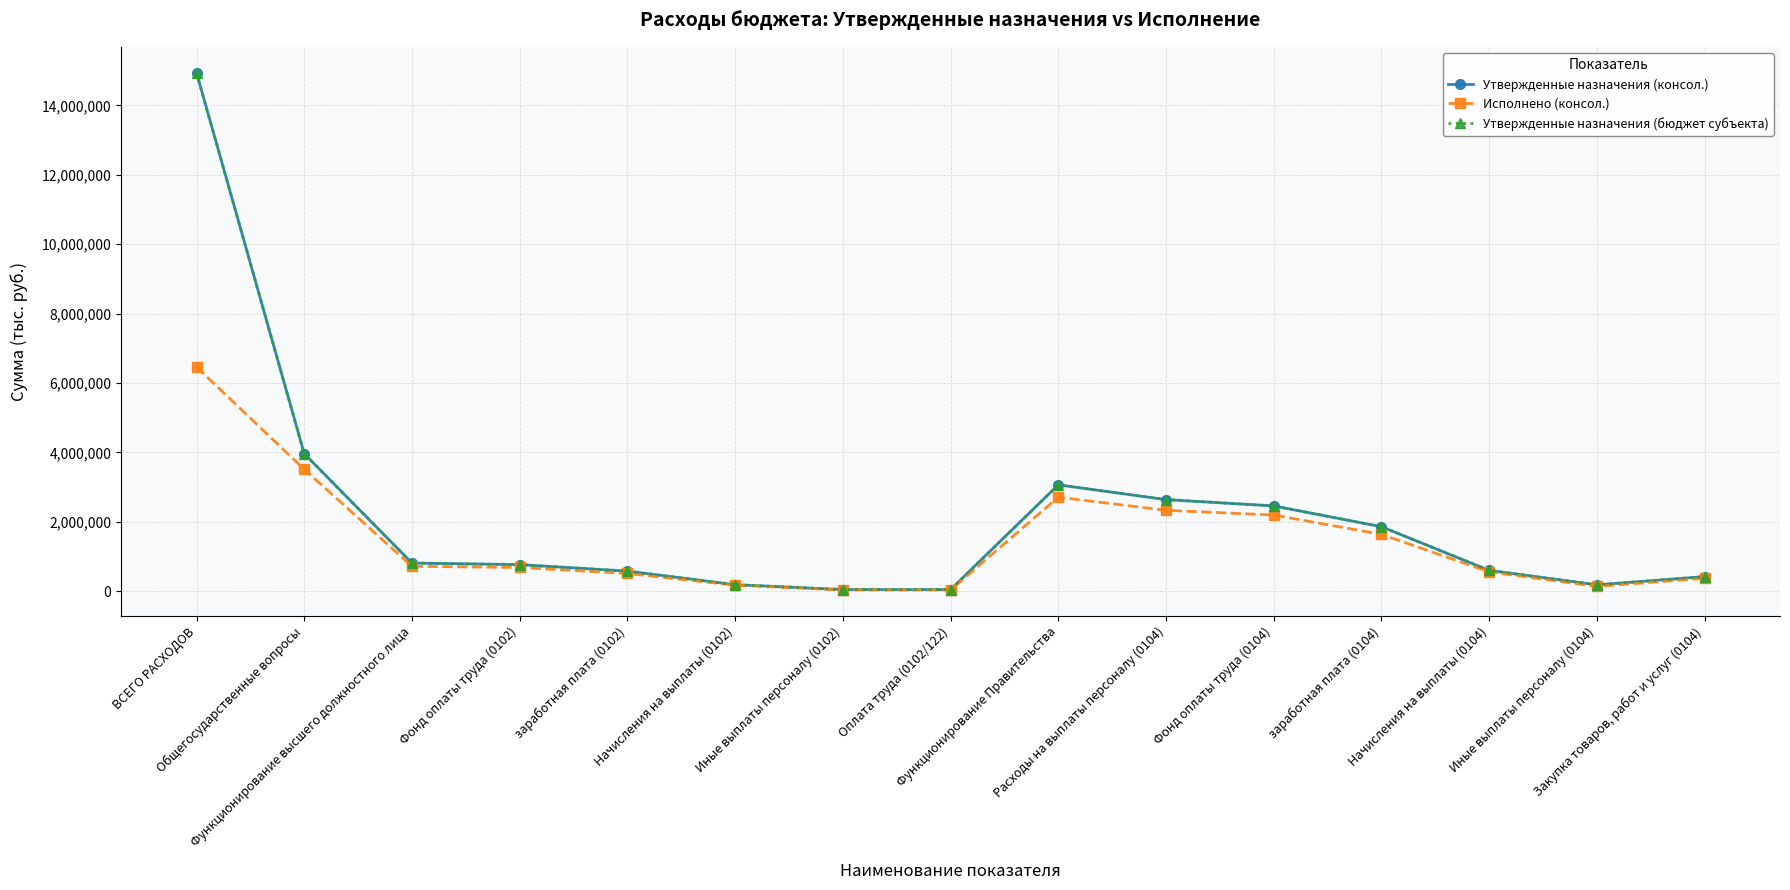

Reading left to right, extract all data points from this chart.

Утвержденные назначения (консол.): 14944500.0	3962400.0	810500.0	764400.0	577700.0	186700.0	46100.0	45300.0	3064400.0	2639000.0	2457100.0	1857800.0	599300.0	181900.0	418800.0
Исполнено (консол.): 6460513.0	3512001.6	717124.7	682409.1	509355.4	173053.7	34715.6	33965.6	2707487.9	2331076.5	2194142.6	1636975.5	557167.1	136933.9	370885.9
Утвержденные назначения (бюджет субъекта): 14944500.0	3962400.0	810500.0	764400.0	577700.0	186700.0	46100.0	45300.0	3064400.0	2639000.0	2457100.0	1857800.0	599300.0	181900.0	418800.0